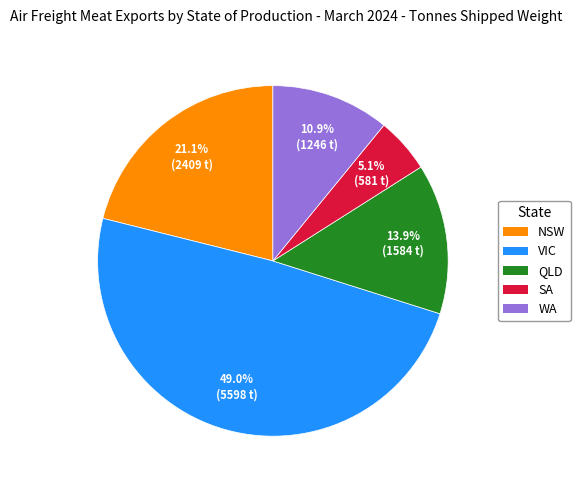

To the nearest percent, what is the difference between the largest and smallest slice percentages?

44%